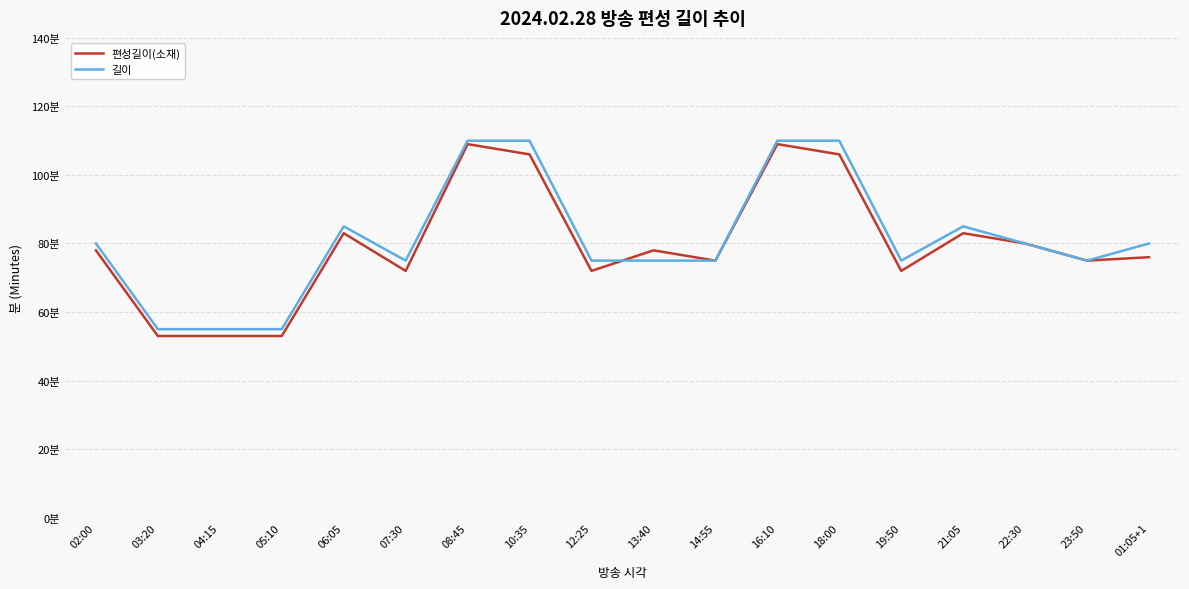

After their last crossing, which series has the higher values: 편성길이(소재) or 길이?

편성길이(소재)